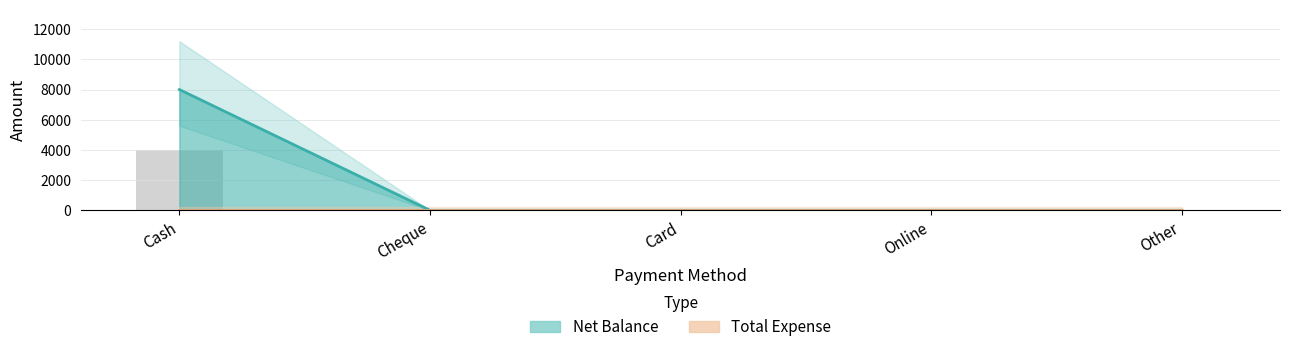

What is the sum of all values?

8000